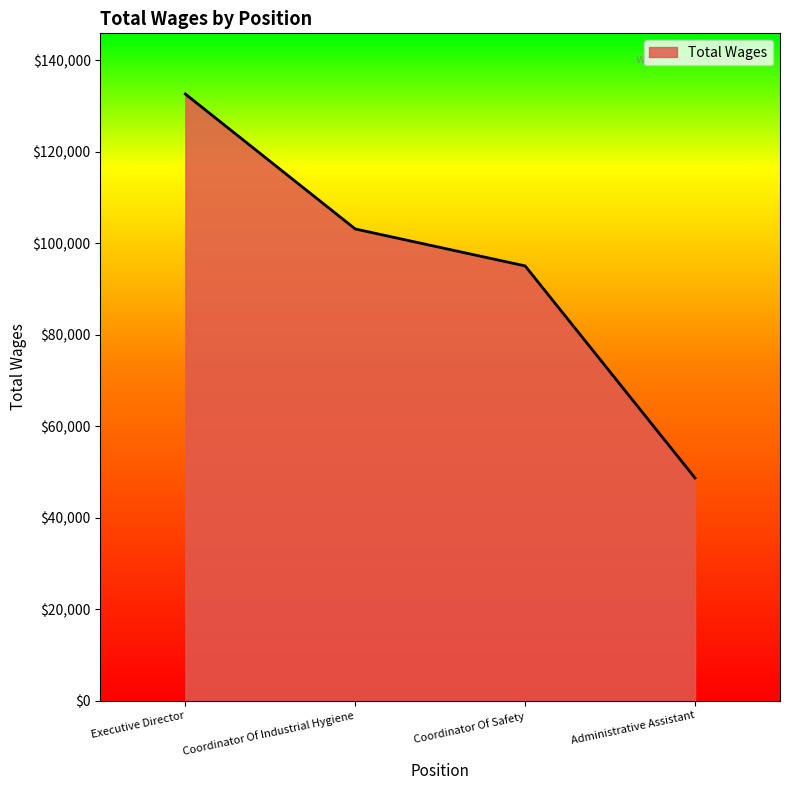

At which label is the value closest to 90672?

Coordinator Of Safety